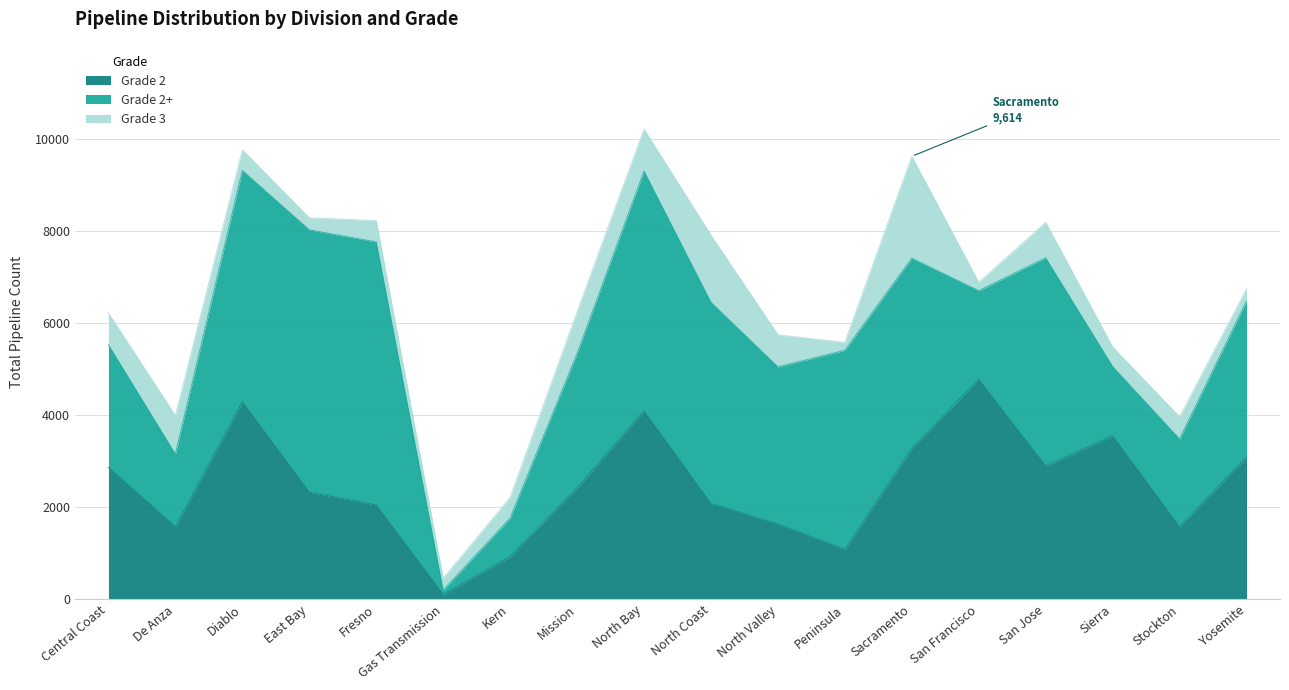

What is the average value of the Grade 3 series?

661